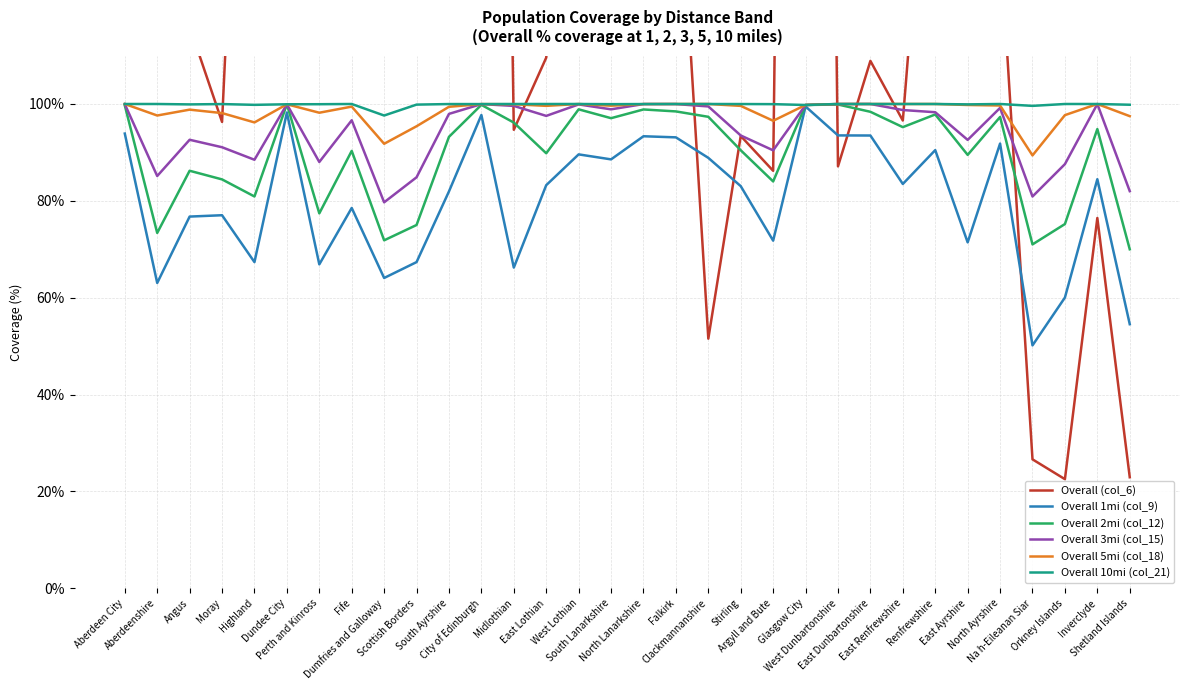

What is the sum of the Overall (col_6) values at South Lanarkshire and Perth and Kinross?

475.7